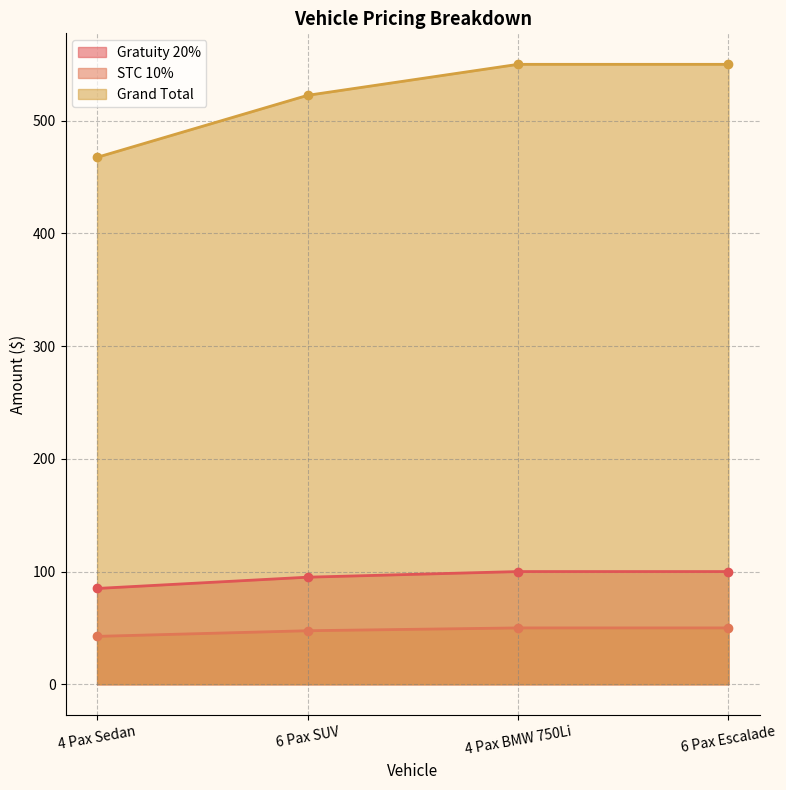

Reading left to right, what are all the values shown in this chart?

Gratuity 20%: 4 Pax Sedan=85.0	6 Pax SUV=95.0	4 Pax BMW 750Li=100.0	6 Pax Escalade=100.0
STC 10%: 4 Pax Sedan=42.5	6 Pax SUV=47.5	4 Pax BMW 750Li=50.0	6 Pax Escalade=50.0
Grand Total: 4 Pax Sedan=467.5	6 Pax SUV=522.5	4 Pax BMW 750Li=550.0	6 Pax Escalade=550.0